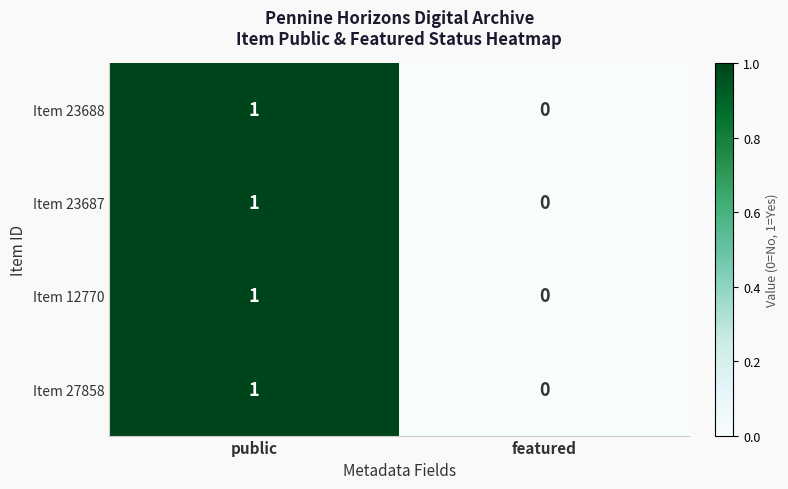

List the labels in order of Item 23688 value, largest first.

public, featured